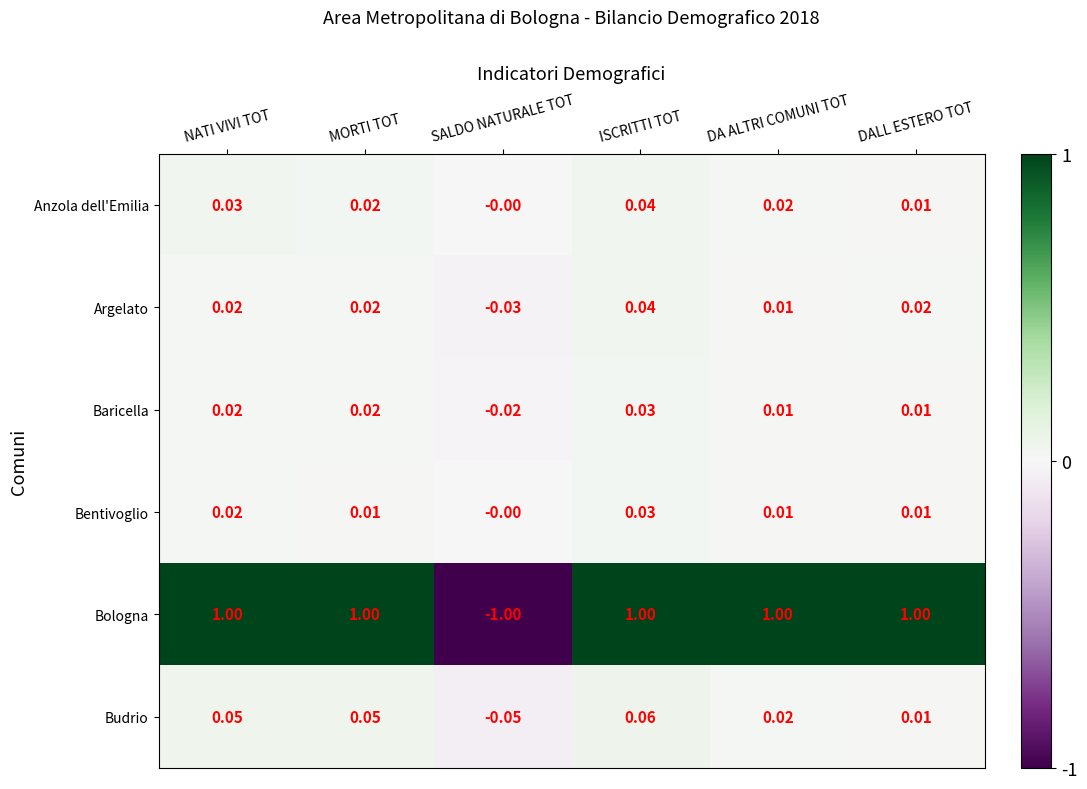

Where does the Budrio series first go above 0?

NATI VIVI TOT